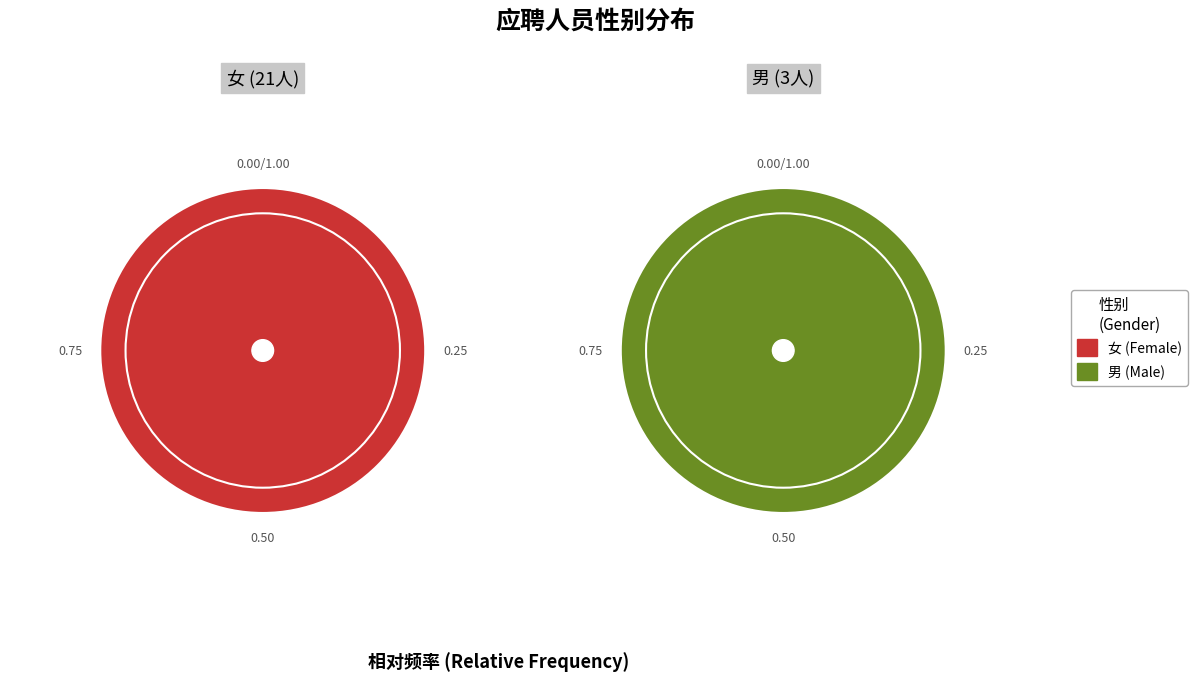

Combined, do 女 and 男 account for over 50%?

Yes